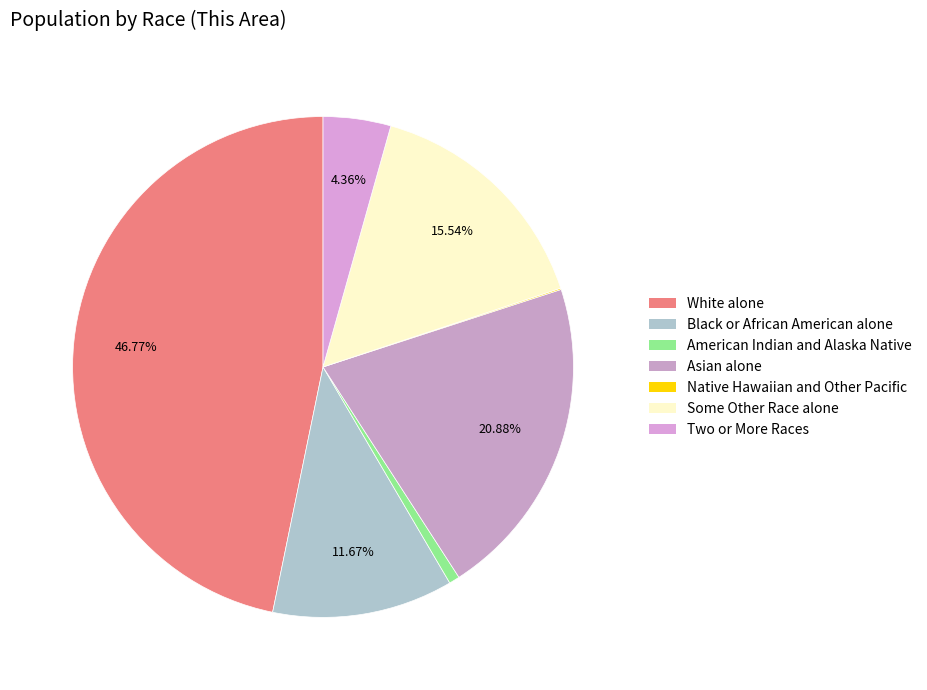

How many slices are in this pie chart?

7